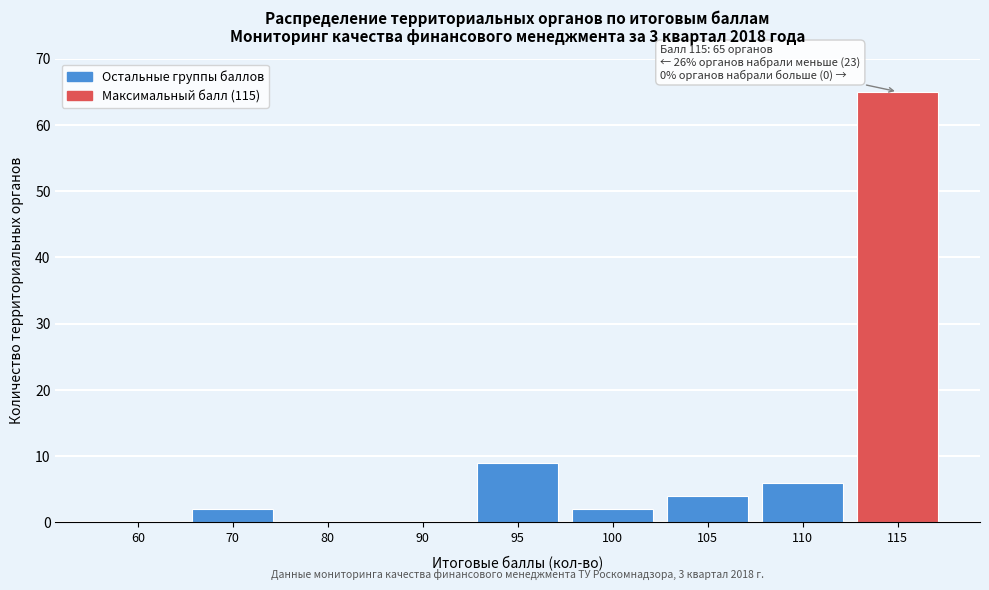

Reading right to left, extract all data points from this chart.

115=65	110=6	105=4	100=2	95=9	90=0	80=0	70=2	60=0